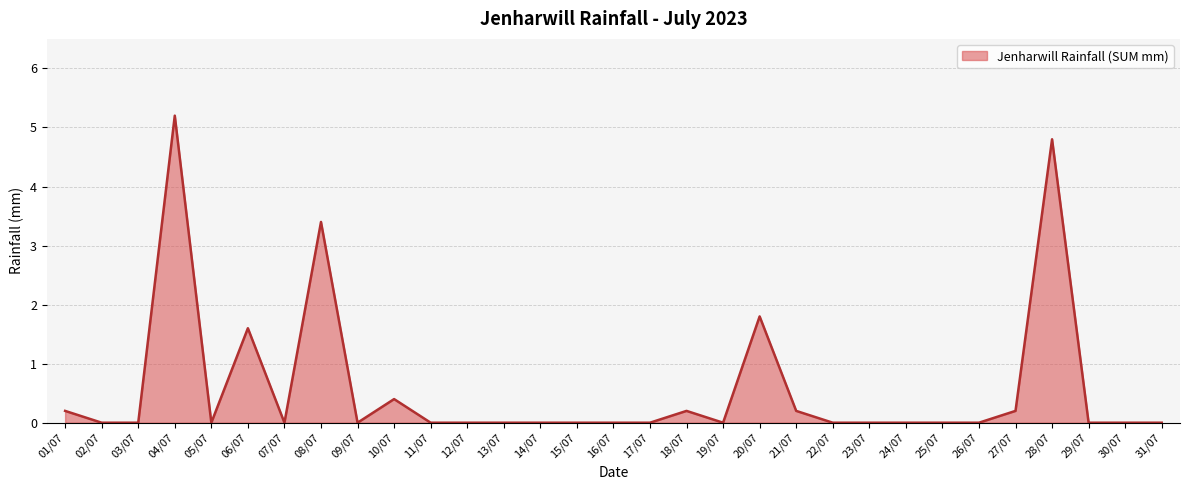

How many lines are shown in the chart?

1